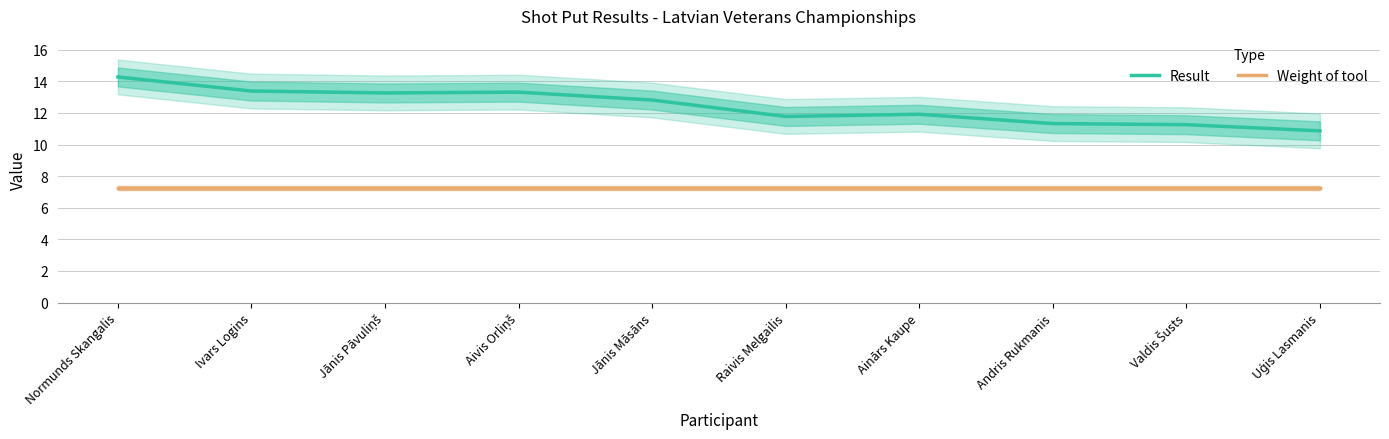

Reading left to right, what are all the values shown in this chart?

Result: Normunds Skangalis=14.3	Ivars Logins=13.4	Jānis Pāvuliņš=13.3	Aivis Orliņš=13.3	Jānis Māsāns=12.8	Raivis Melgailis=11.8	Ainārs Kaupe=11.9	Andris Rukmanis=11.3	Valdis Šusts=11.3	Uģis Lasmanis=10.9
Weight of tool: Normunds Skangalis=7.3	Ivars Logins=7.3	Jānis Pāvuliņš=7.3	Aivis Orliņš=7.3	Jānis Māsāns=7.3	Raivis Melgailis=7.3	Ainārs Kaupe=7.3	Andris Rukmanis=7.3	Valdis Šusts=7.3	Uģis Lasmanis=7.3